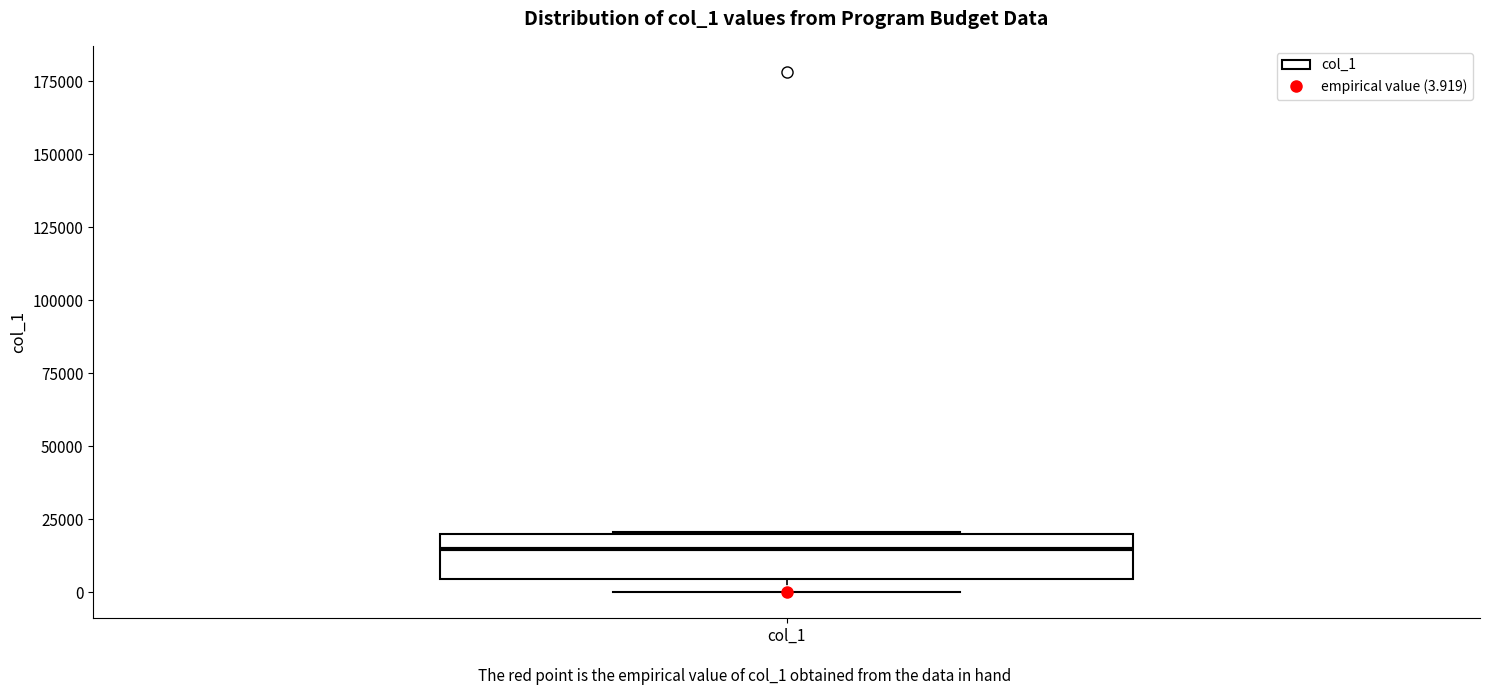

Transcribe this box plot: give where the median line is, the range the box spans, and where the two whiskers end, as read against the y-axis. The values are not printed on the chart, so give them approximately, as read against the axis.

median 15000, box 5000 to 20000, whiskers 0 to 20000